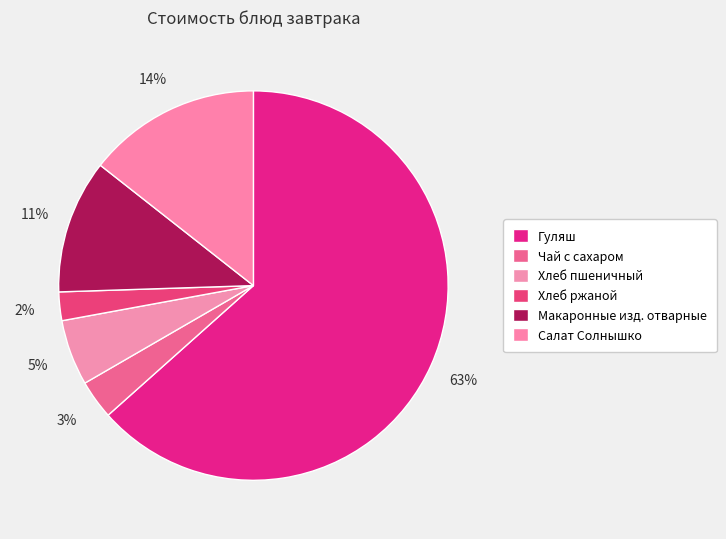

How many slices are in this pie chart?

6